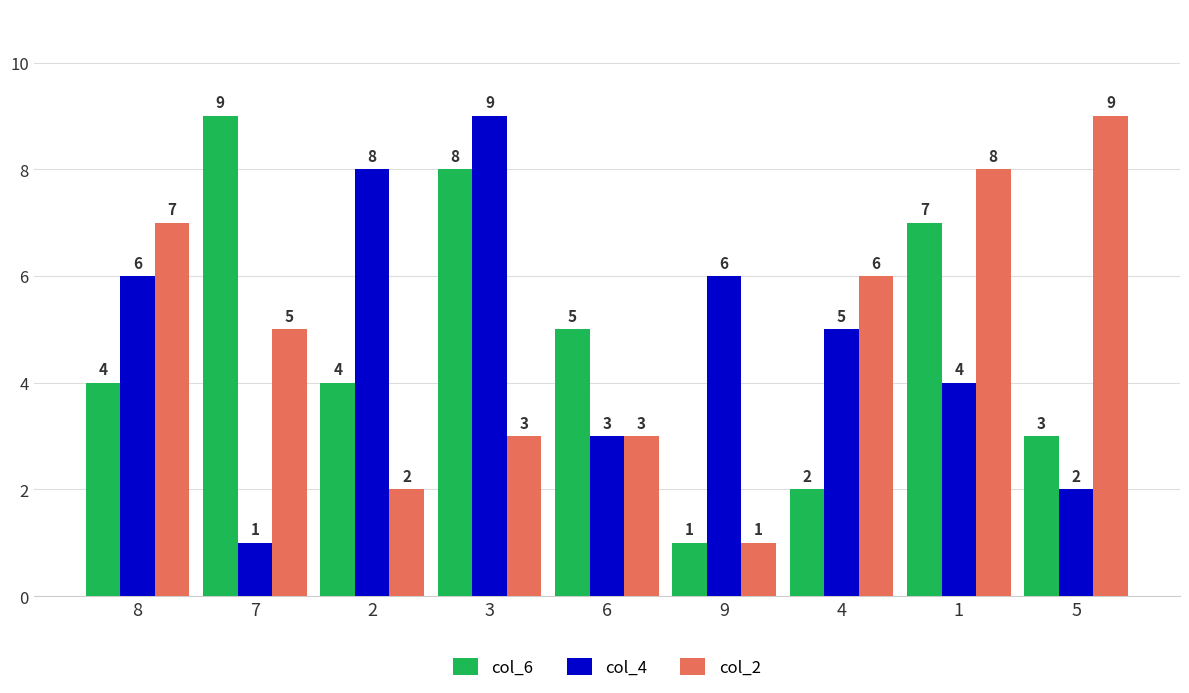

Reading left to right, transcribe all the data shown in this chart.

col_6: 8=4	7=9	2=4	3=8	6=5	9=1	4=2	1=7	5=3
col_4: 8=6	7=1	2=8	3=9	6=3	9=6	4=5	1=4	5=2
col_2: 8=7	7=5	2=2	3=3	6=3	9=1	4=6	1=8	5=9